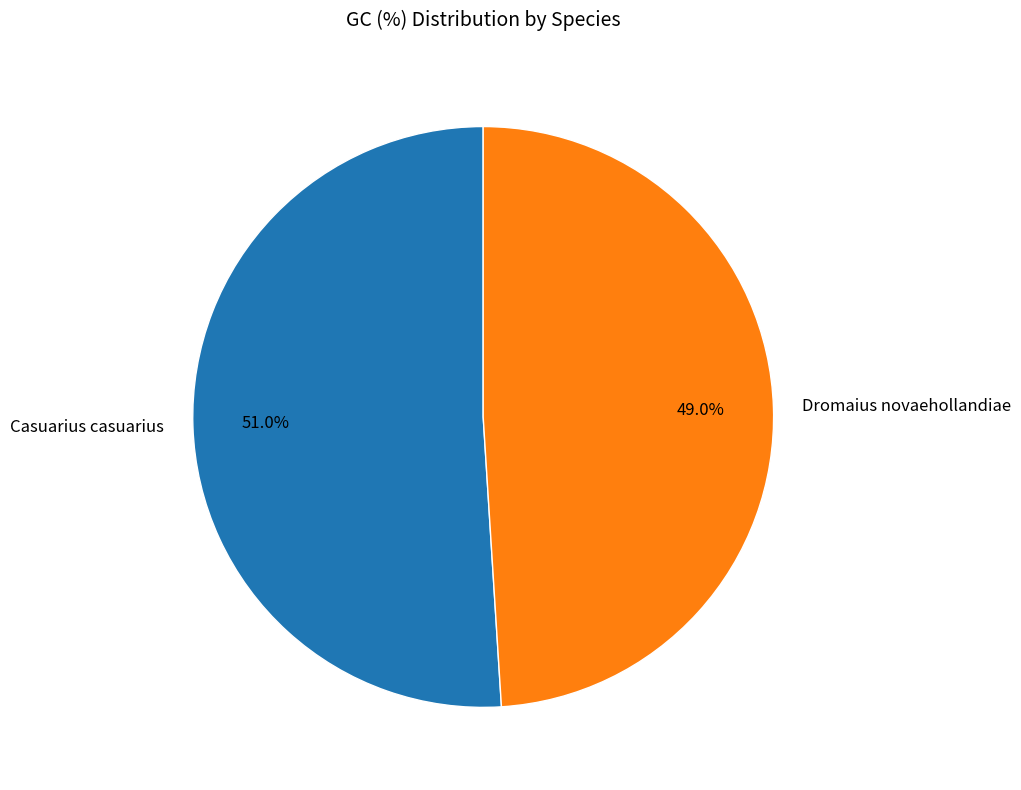

What percentage is the Casuarius casuarius slice, to the nearest percent?

51%